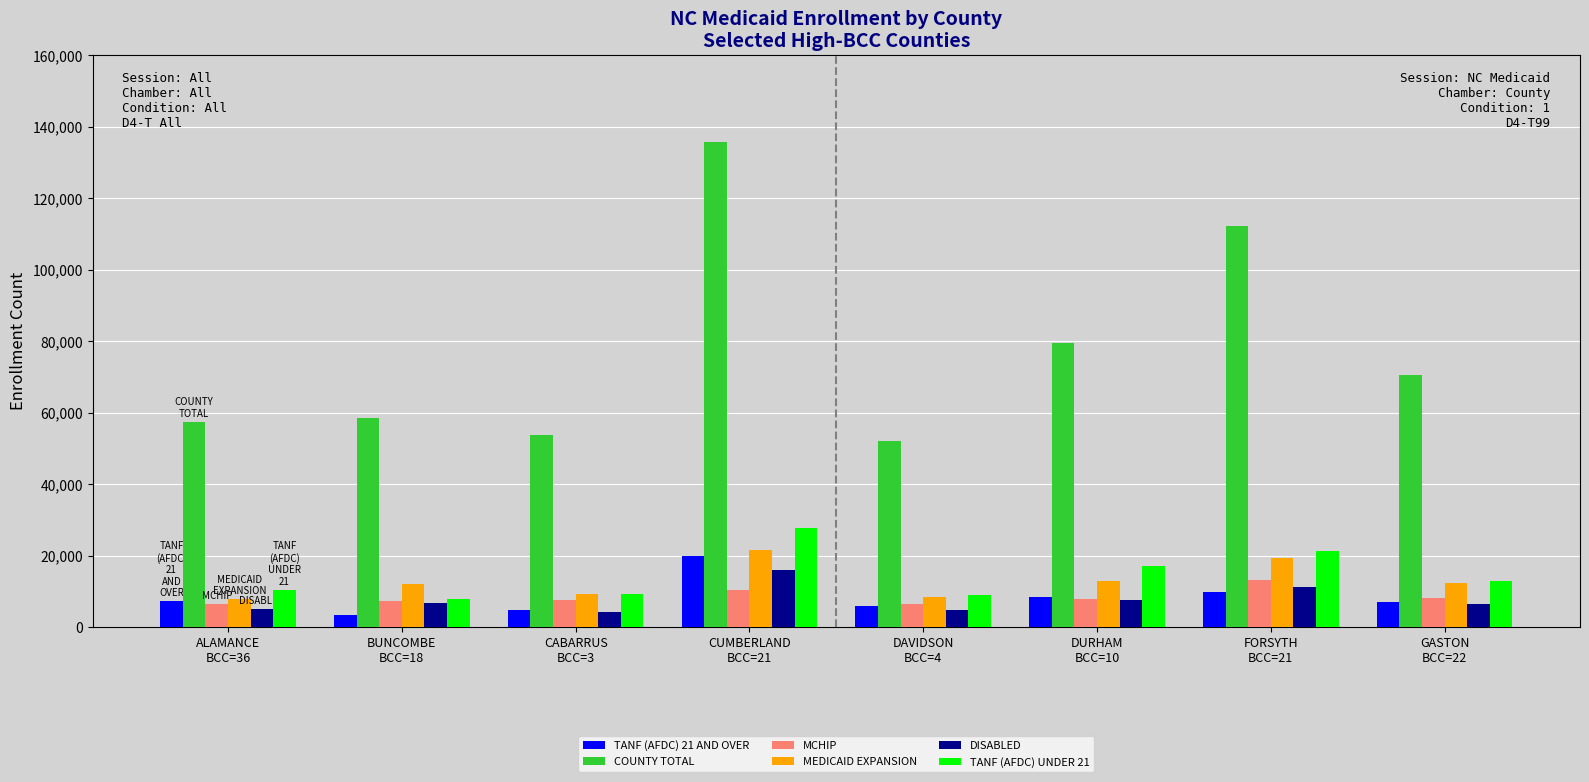

Which series has the largest range (max minus min)?

COUNTY TOTAL